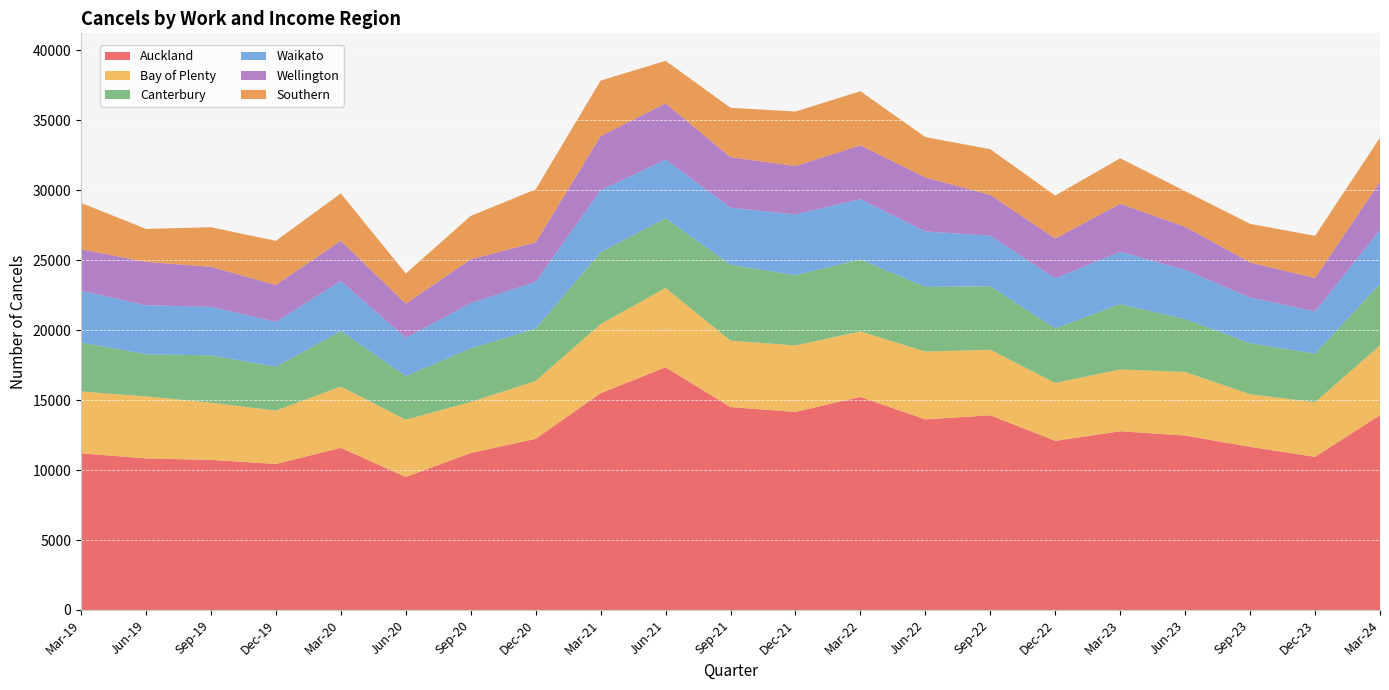

Reading left to right, what are all the values shown in this chart?

Auckland: Mar-19=11196	Jun-19=10833	Sep-19=10728	Dec-19=10434	Mar-20=11589	Jun-20=9507	Sep-20=11217	Dec-20=12234	Mar-21=15492	Jun-21=17349	Sep-21=14499	Dec-21=14157	Mar-22=15225	Jun-22=13623	Sep-22=13914	Dec-22=12087	Mar-23=12774	Jun-23=12465	Sep-23=11658	Dec-23=10944	Mar-24=13926
Bay of Plenty: Mar-19=4422	Jun-19=4431	Sep-19=4086	Dec-19=3816	Mar-20=4380	Jun-20=4092	Sep-20=3645	Dec-20=4134	Mar-21=4941	Jun-21=5667	Sep-21=4749	Dec-21=4749	Mar-22=4683	Jun-22=4845	Sep-22=4683	Dec-22=4137	Mar-23=4416	Jun-23=4548	Sep-23=3759	Dec-23=3903	Mar-24=4983
Canterbury: Mar-19=3504	Jun-19=3009	Sep-19=3387	Dec-19=3129	Mar-20=3966	Jun-20=3114	Sep-20=3834	Dec-20=3735	Mar-21=5127	Jun-21=4989	Sep-21=5418	Dec-21=5013	Mar-22=5145	Jun-22=4623	Sep-22=4539	Dec-22=3897	Mar-23=4671	Jun-23=3774	Sep-23=3642	Dec-23=3471	Mar-24=4398
Waikato: Mar-19=3699	Jun-19=3504	Sep-19=3468	Dec-19=3210	Mar-20=3579	Jun-20=2730	Sep-20=3231	Dec-20=3345	Mar-21=4440	Jun-21=4176	Sep-21=4092	Dec-21=4347	Mar-22=4311	Jun-22=3963	Sep-22=3615	Dec-22=3582	Mar-23=3738	Jun-23=3516	Sep-23=3276	Dec-23=3015	Mar-24=3846
Wellington: Mar-19=2961	Jun-19=3099	Sep-19=2859	Dec-19=2637	Mar-20=2874	Jun-20=2445	Sep-20=3135	Dec-20=2826	Mar-21=3858	Jun-21=4029	Sep-21=3603	Dec-21=3462	Mar-22=3846	Jun-22=3861	Sep-22=2910	Dec-22=2844	Mar-23=3429	Jun-23=3084	Sep-23=2502	Dec-23=2391	Mar-24=3450
Southern: Mar-19=3315	Jun-19=2358	Sep-19=2826	Dec-19=3156	Mar-20=3384	Jun-20=2160	Sep-20=3099	Dec-20=3786	Mar-21=3972	Jun-21=3039	Sep-21=3531	Dec-21=3894	Mar-22=3864	Jun-22=2883	Sep-22=3270	Dec-22=3072	Mar-23=3252	Jun-23=2547	Sep-23=2760	Dec-23=3012	Mar-24=3153